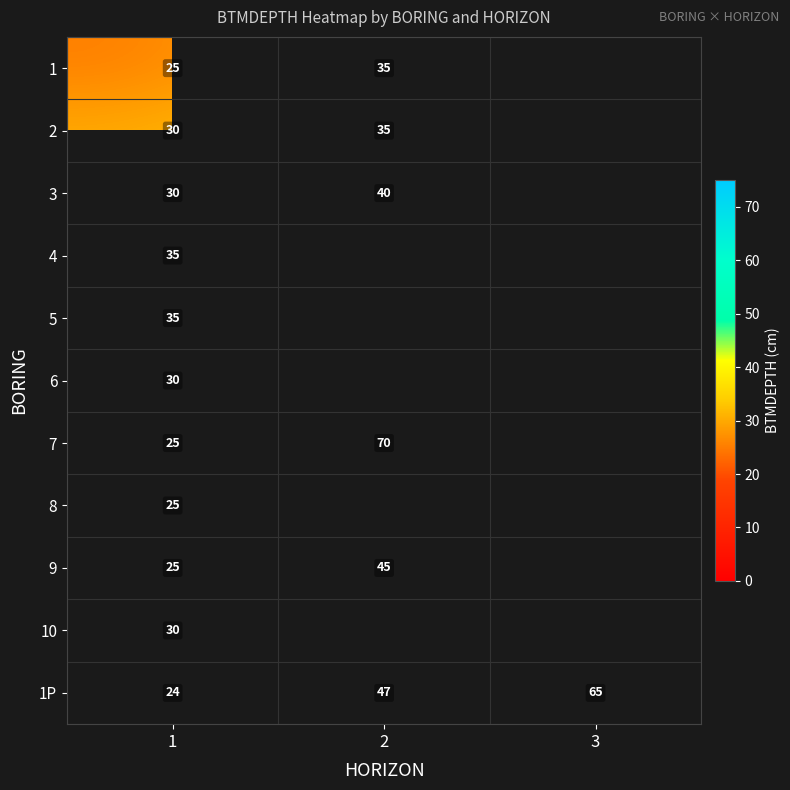

The 8 series shows 15.7 at 1. True or false?

False